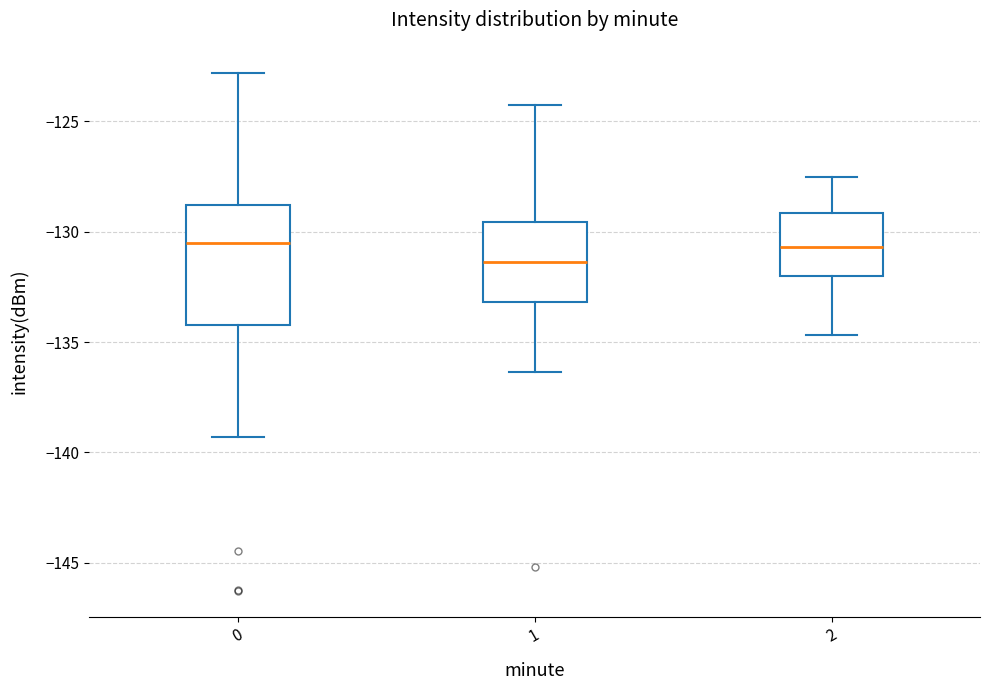

Which box has the lowest median line?

1